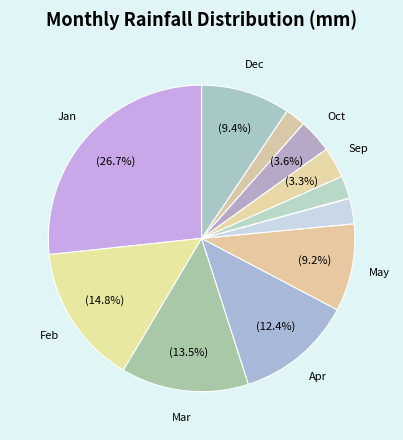

Which slice is the largest?

Jan